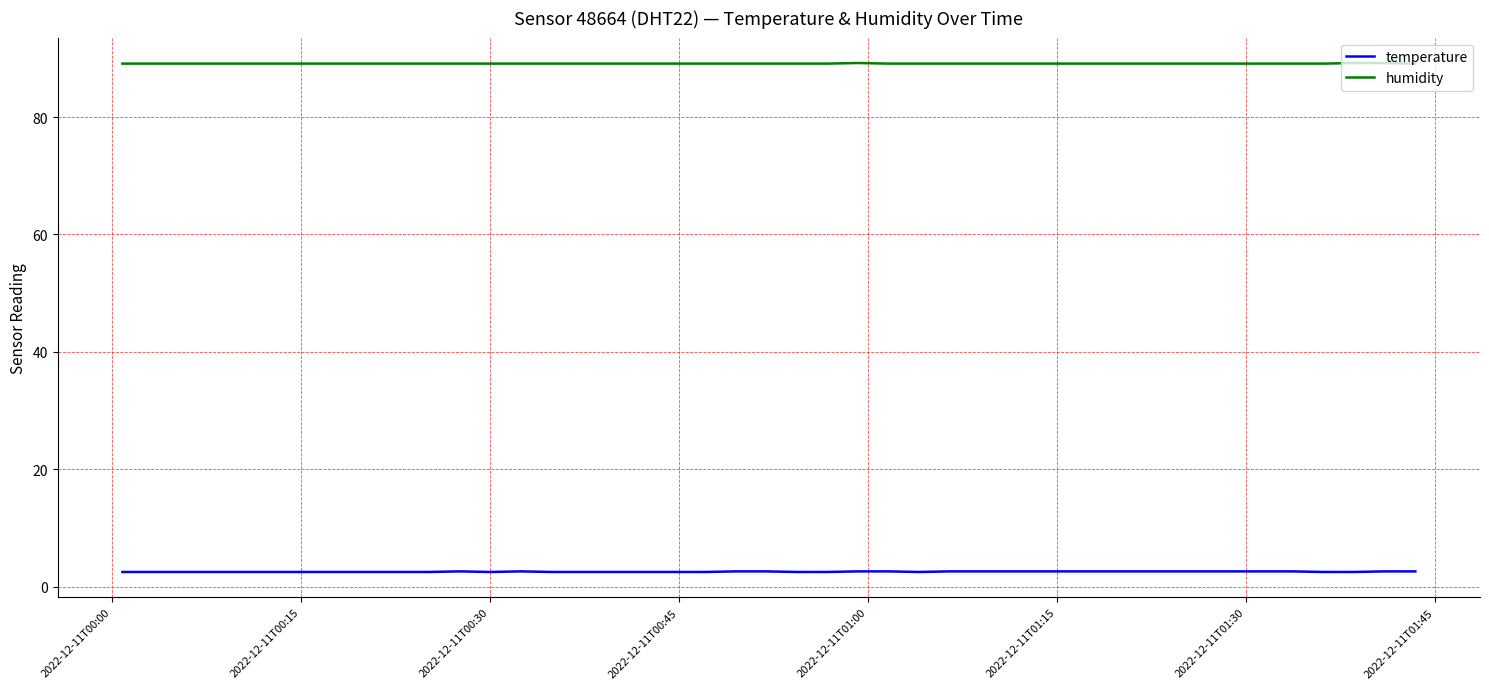

True or false: temperature and humidity intersect in this chart.

False